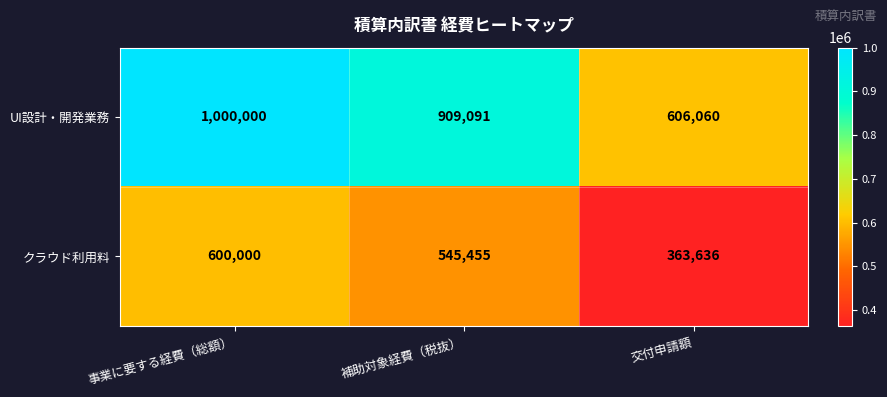

What is the average value of the UI設計・開発業務 series?

838384